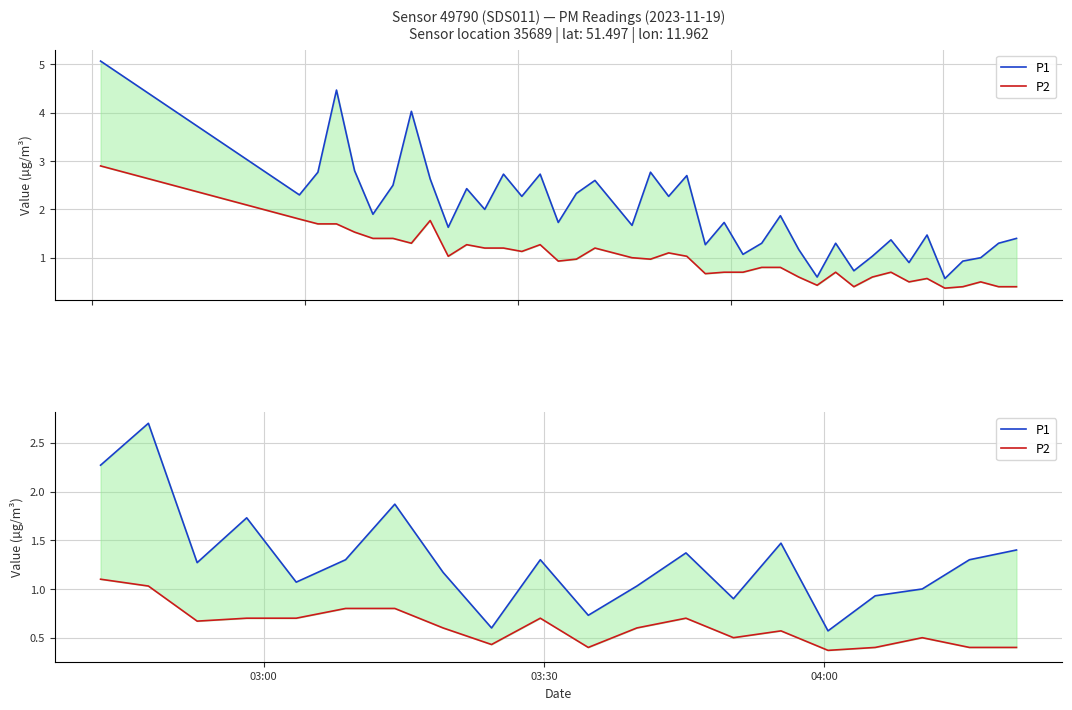

Does the chart have visible grid lines?

Yes